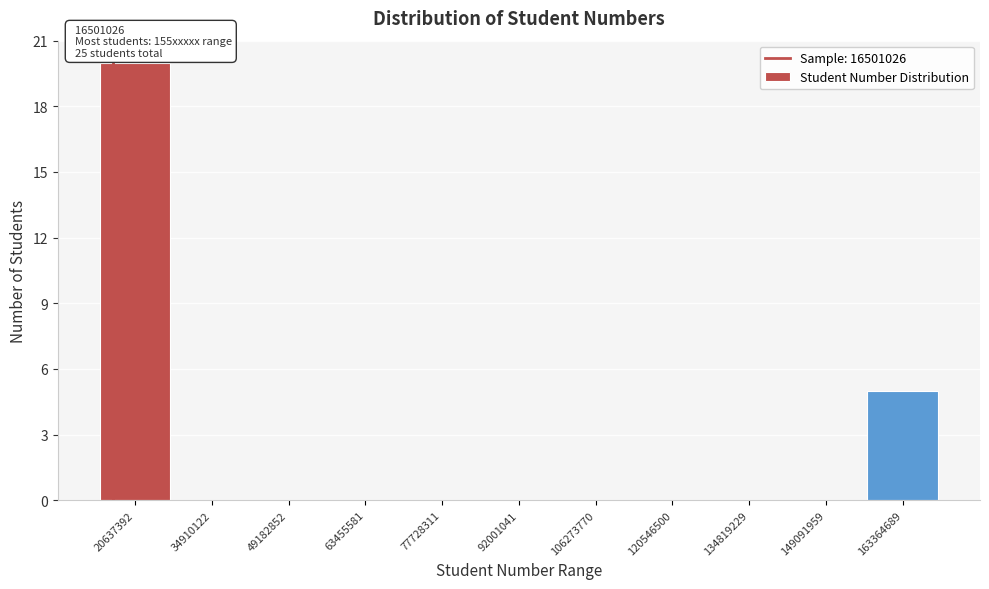

Which range on the x-axis has the tallest bar?

14000000 to 28000000